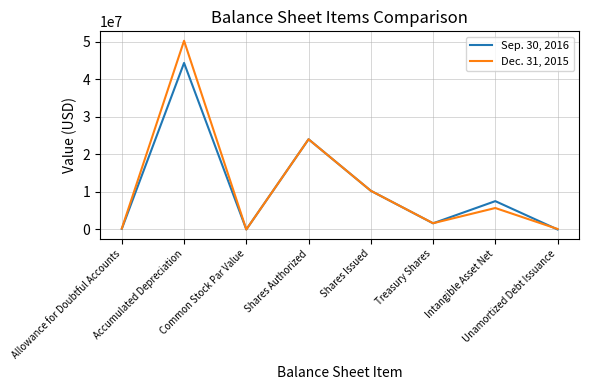

What is the maximum value shown in the chart?

50203945